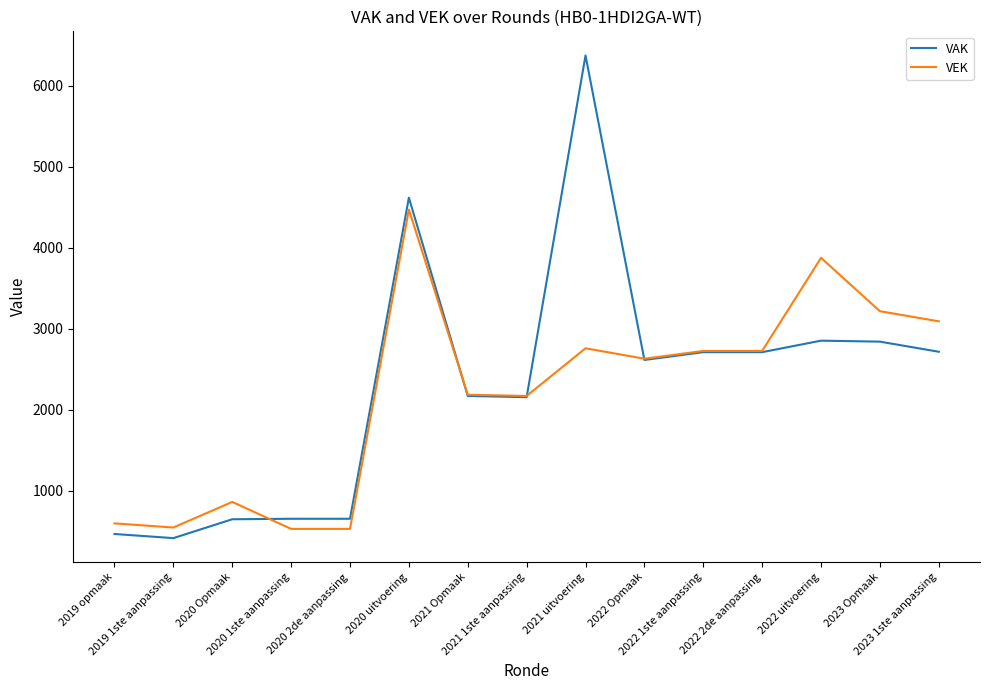

What is the difference between the VEK values at 2022 uitvoering and 2022 Opmaak?

1246